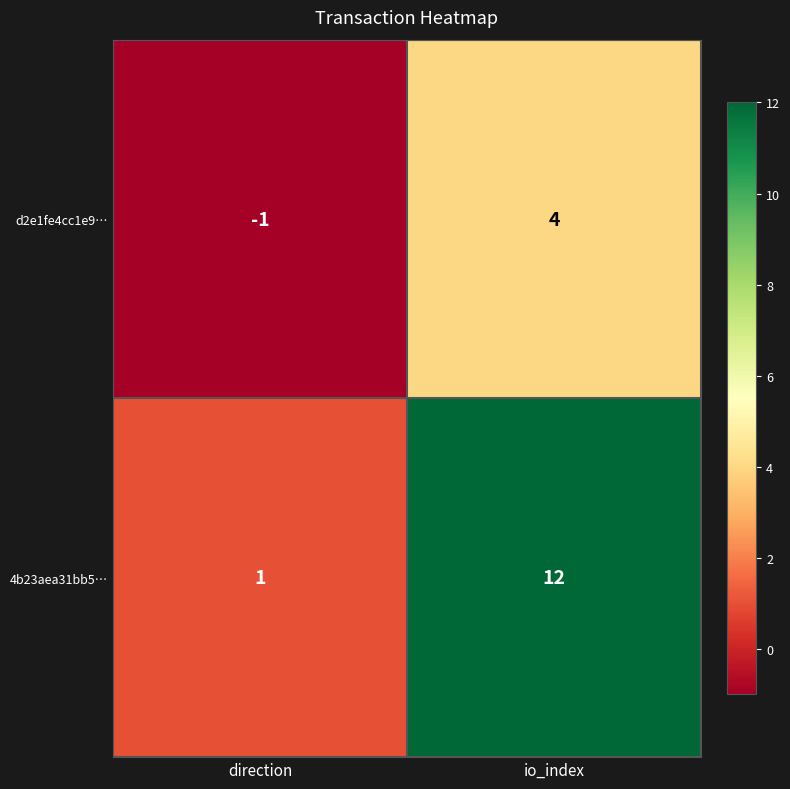

Where is d2e1fe4cc1e9… nearest to the value 1?

direction